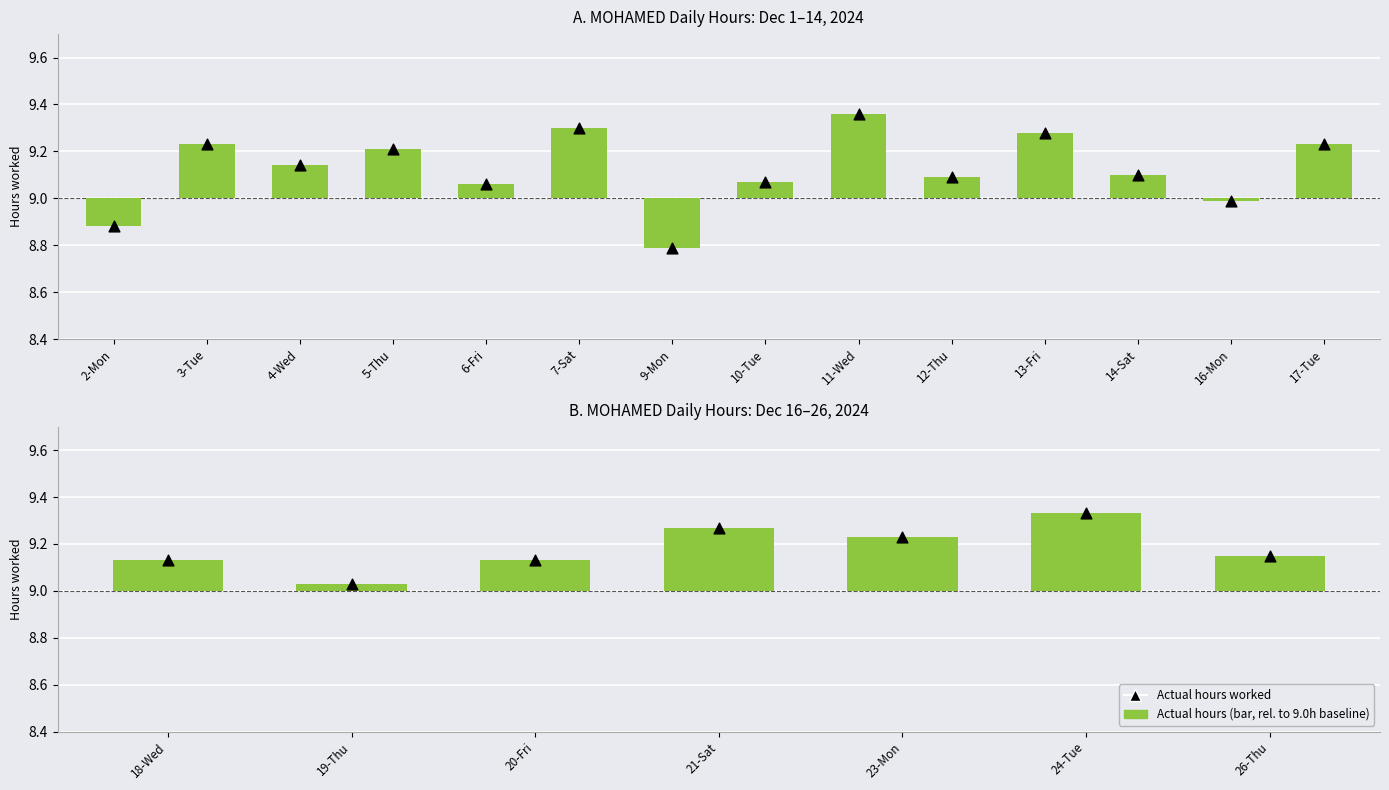

Which series contains the highest Y value?

Actual hours worked